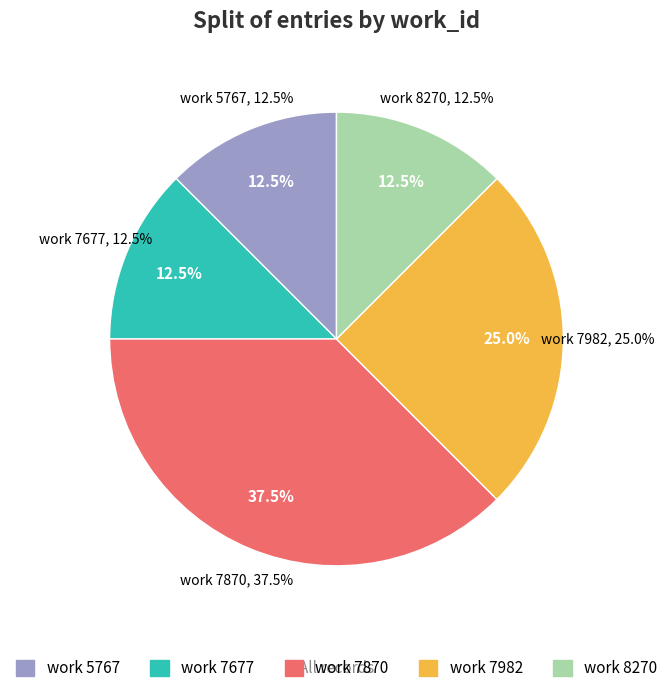

Which category has the smallest portion of the pie?

8270